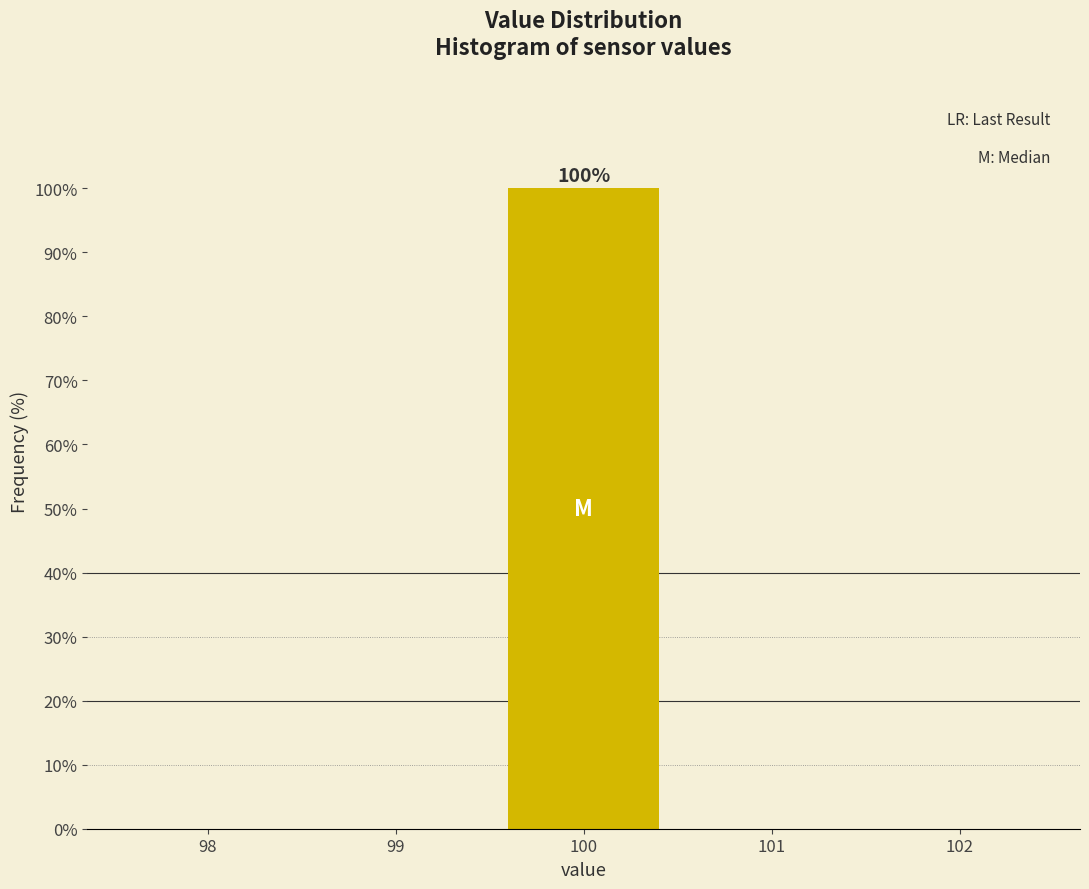

Which range on the x-axis has the tallest bar?

99.5 to 100.5